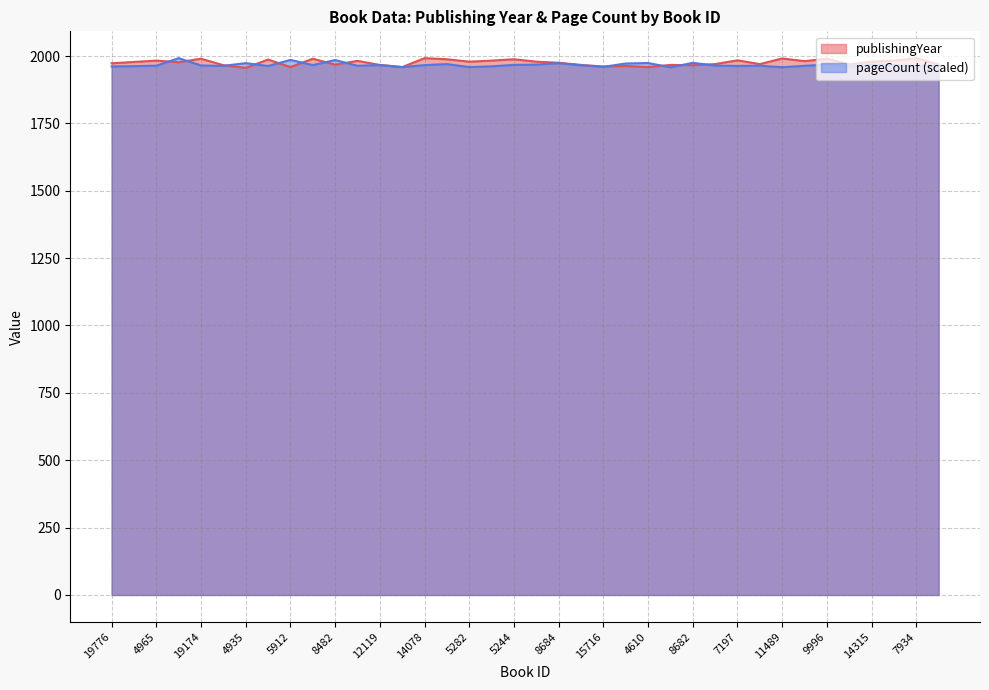

Reading left to right, extract all data points from this chart.

publishingYear: 19776=1973.0	83=1978.0	4965=1983.0	1697=1977.0	19174=1990.0	15722=1966.0	4935=1956.0	12524=1987.0	5912=1959.0	18753=1990.0	8482=1968.0	18619=1982.0	12119=1967.0	13366=1959.0	14078=1992.0	15738=1988.0	5282=1979.0	4154=1983.0	5244=1988.0	5697=1979.0	8684=1975.0	17534=1967.0	15716=1961.0	5939=1963.0	4610=1959.0	14131=1967.0	8682=1966.0	7338=1970.0	7197=1984.0	14450=1970.0	11489=1991.0	17574=1981.0	9996=1990.0	12184=1969.0	14315=1979.0	4155=1983.0	7934=1992.0	12496=1969.0
pageCount: 19776=1961.3	83=1962.4	4965=1964.2	1697=1992.0	19174=1964.9	15722=1963.5	4935=1973.6	12524=1962.9	5912=1985.6	18753=1966.2	8482=1985.1	18619=1963.8	12119=1966.5	13366=1958.8	14078=1966.2	15738=1970.1	5282=1958.9	4154=1961.8	5244=1967.1	5697=1968.0	8684=1973.4	17534=1965.7	15716=1959.9	5939=1972.3	4610=1974.0	14131=1958.1	8682=1974.6	7338=1964.6	7197=1963.2	14450=1964.2	11489=1958.4	17574=1963.6	9996=1968.5	12184=1960.8	14315=1967.9	4155=1966.2	7934=1963.5	12496=1964.4